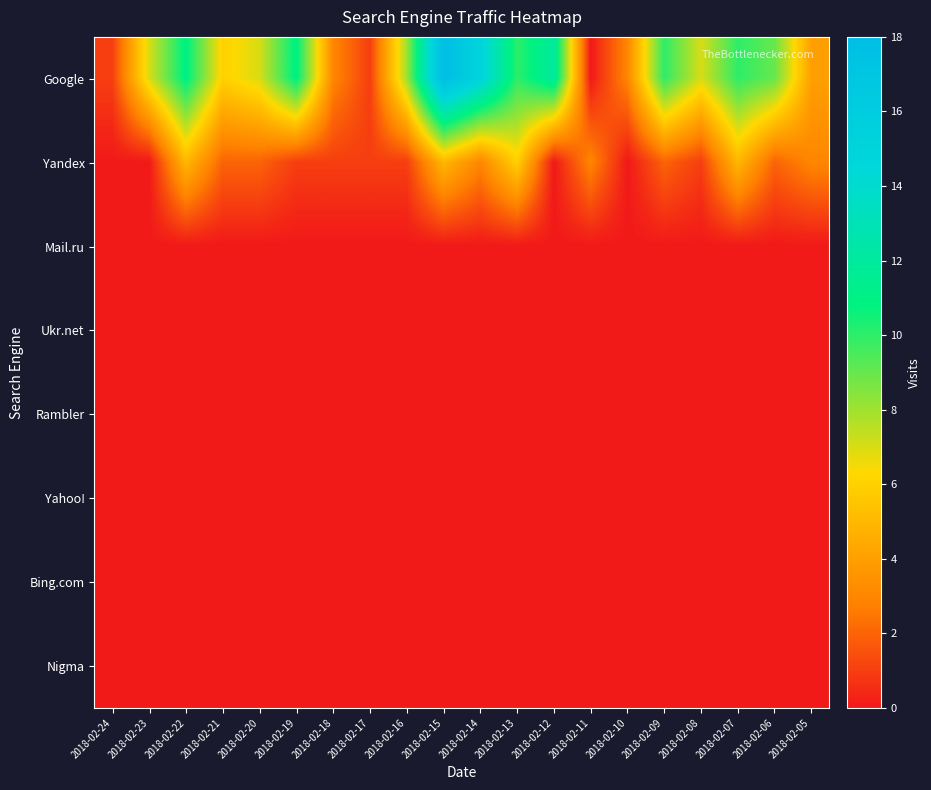

What is the greatest value displayed?

18